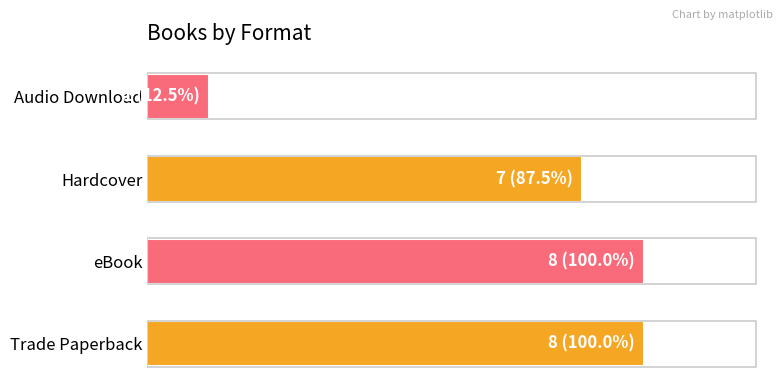

Are the bars horizontal?

Yes